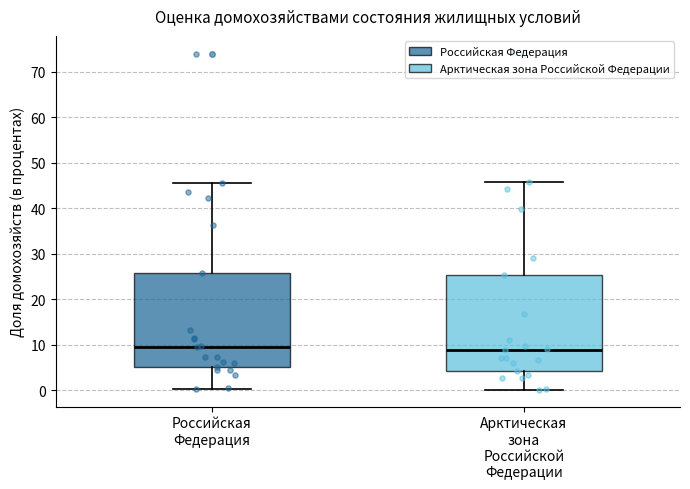

Reading left to right, transcribe this box plot: for each box, give where its median line is, the range the box spans, and where its two whiskers end, as read against the y-axis. The values are not printed on the chart, so give them approximately, as read against the axis.

Российская Федерация: median 9, box 5 to 26, whiskers 0 to 45
Арктическая зона Российской Федерации: median 9, box 4 to 25, whiskers 0 to 46